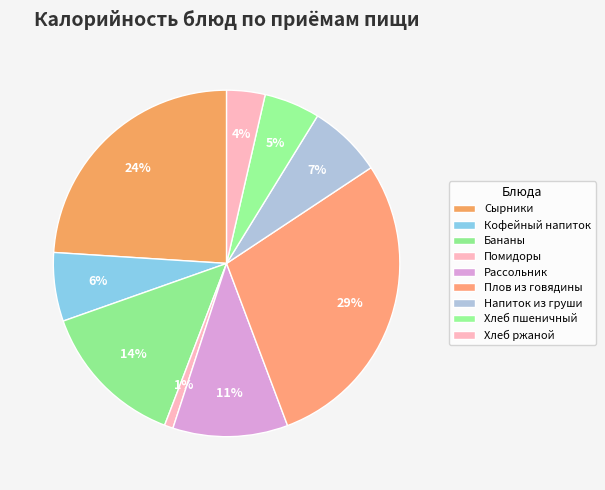

What is the smallest slice in the pie chart?

ПОМИДОРЫ СВЕЖИЕ